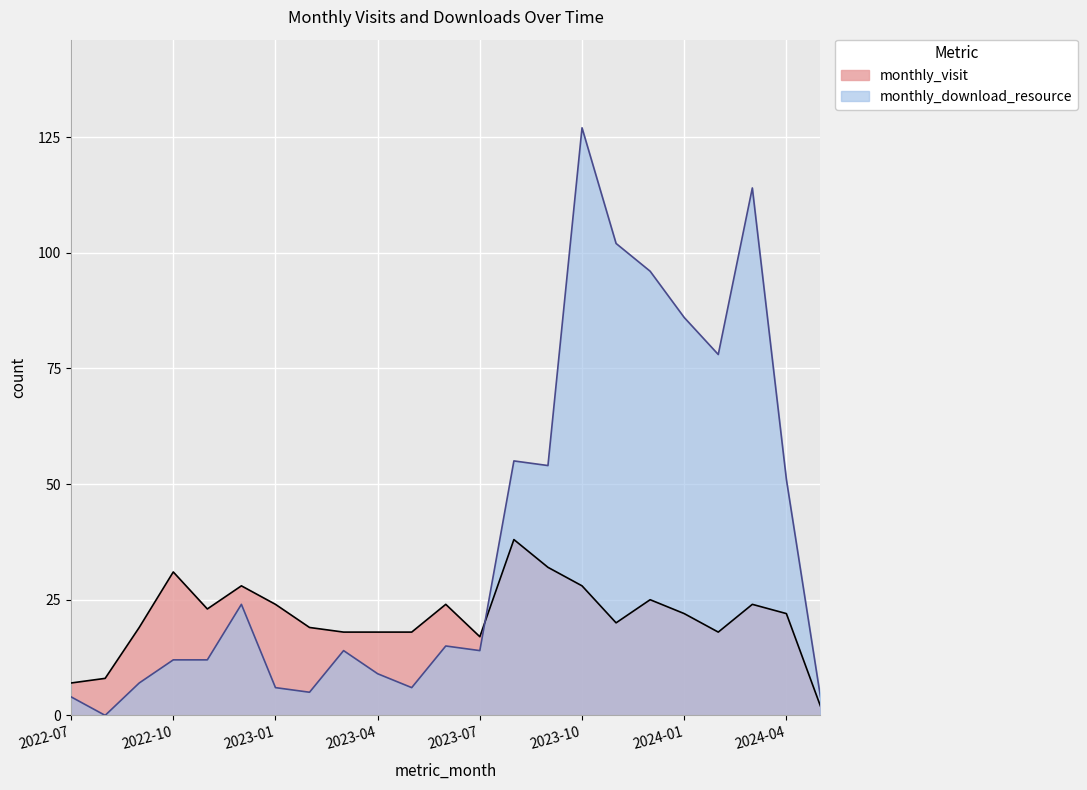

How many intersections are there between monthly_visit and monthly_download_resource?

1